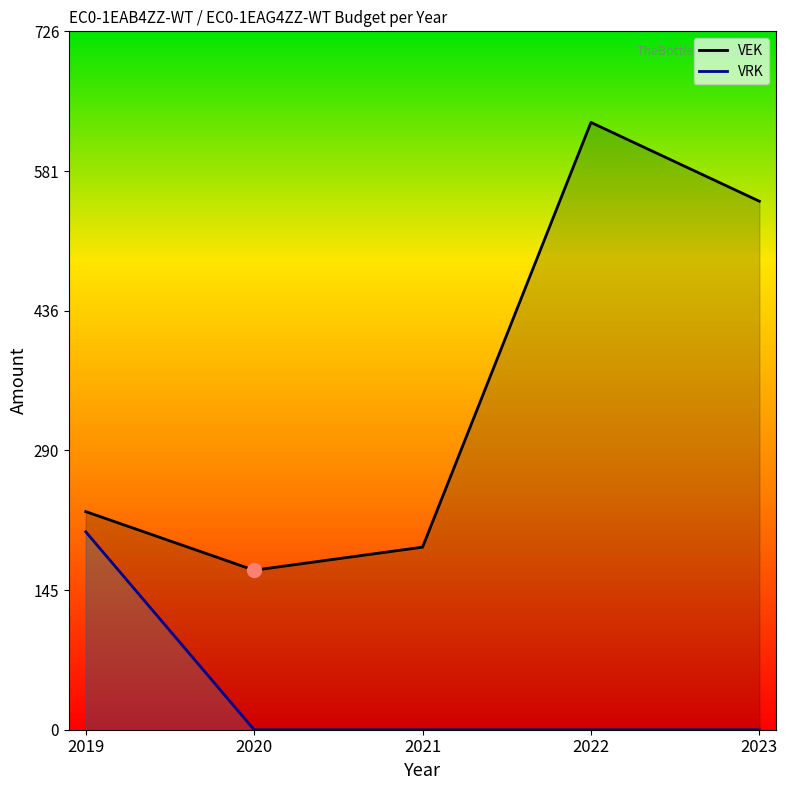

What is the maximum value for VRK?

206